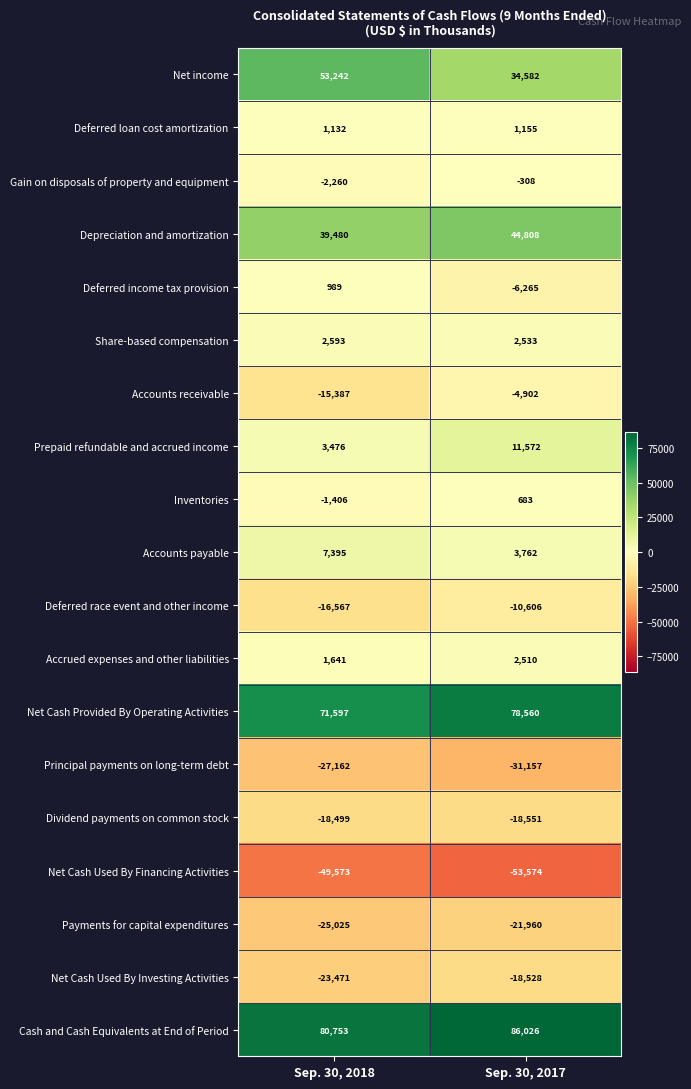

What is the sum of the Net income values at Sep. 30, 2017 and Sep. 30, 2018?

87824